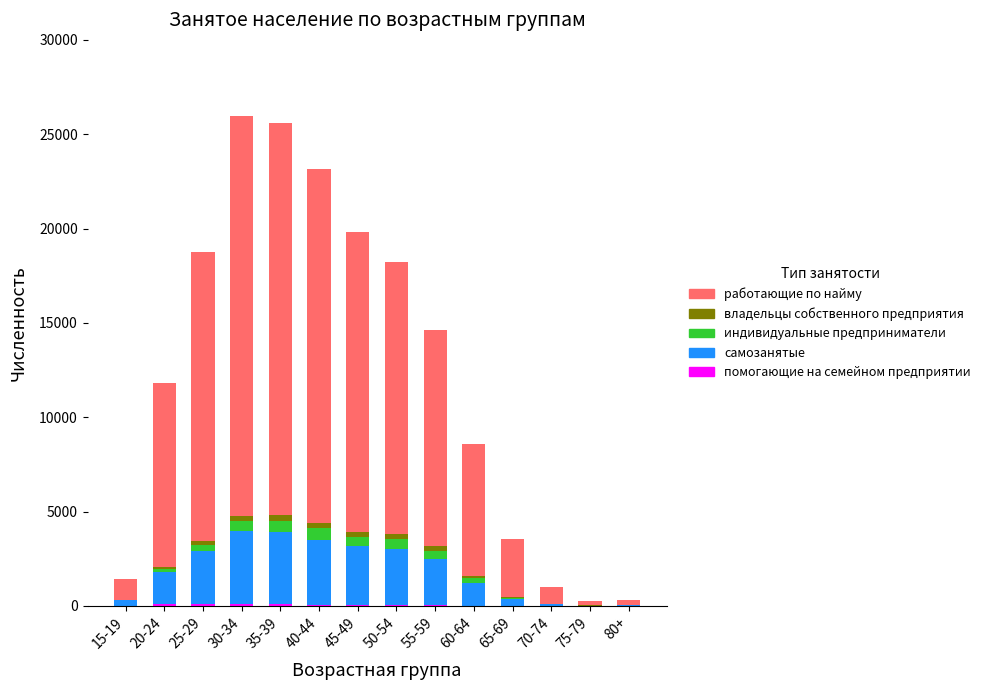

Are the bars horizontal?

No